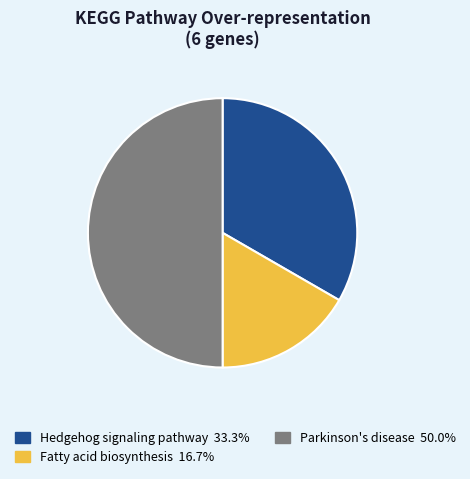

Rank the categories by value from lowest to highest.

Fatty acid biosynthesis, Hedgehog signaling pathway, Parkinson's disease